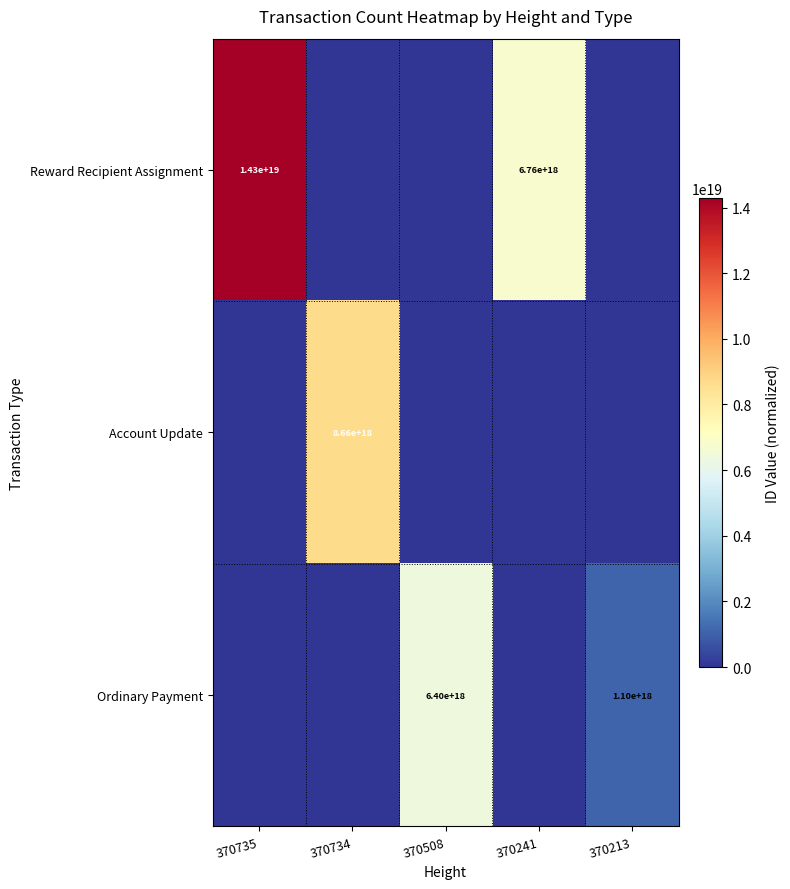

Is it true that Account Update equals 4555565859920430080 at 370734?

False